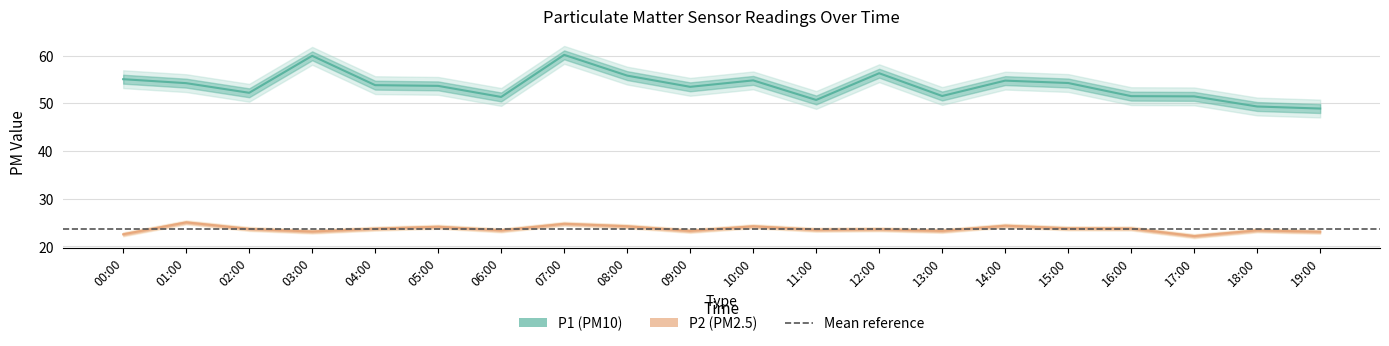

How many interior local valleys does the P2 series have?

6